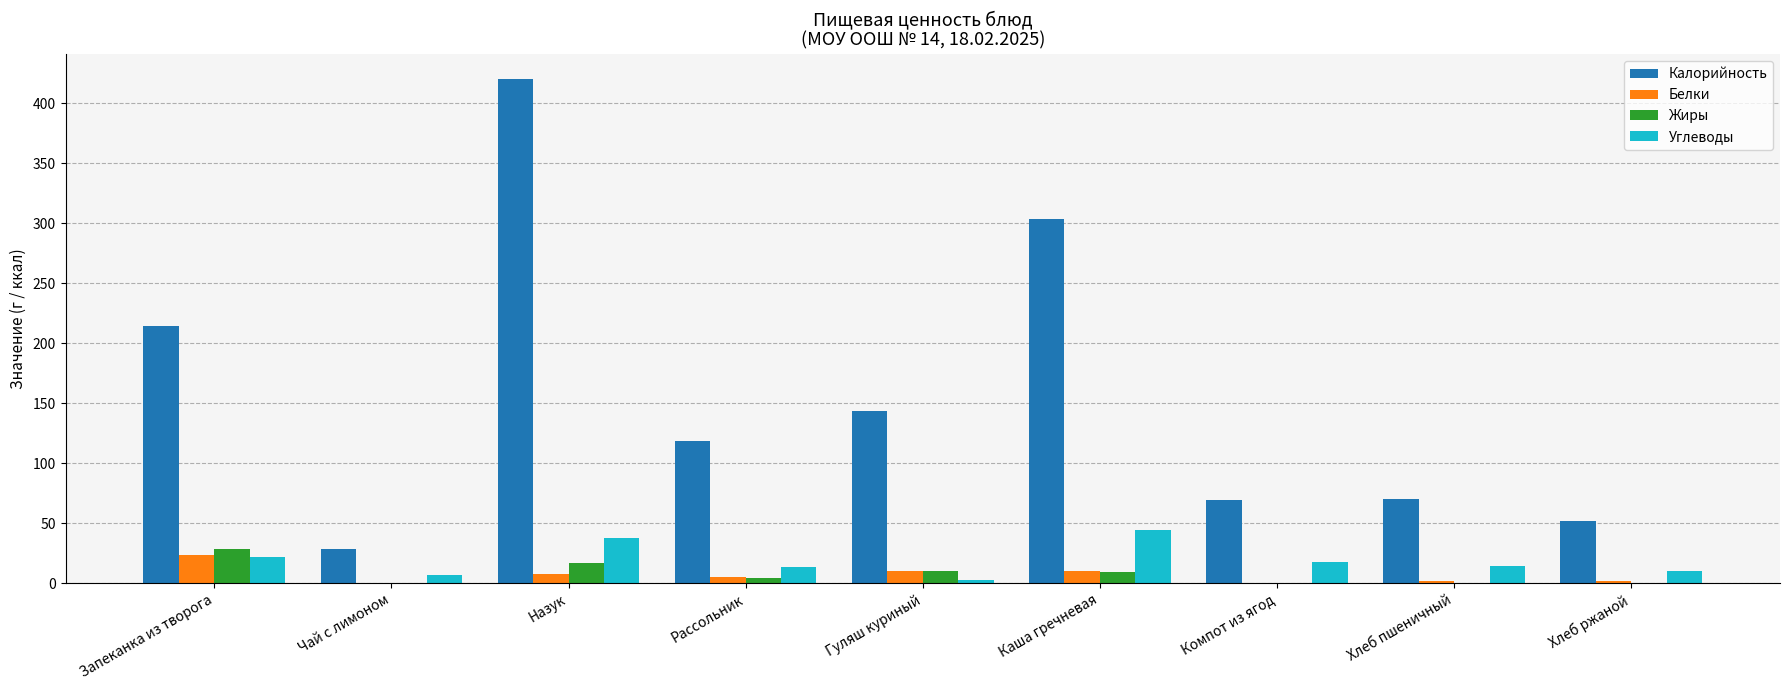

What is the sum of all Белки values?

62.1